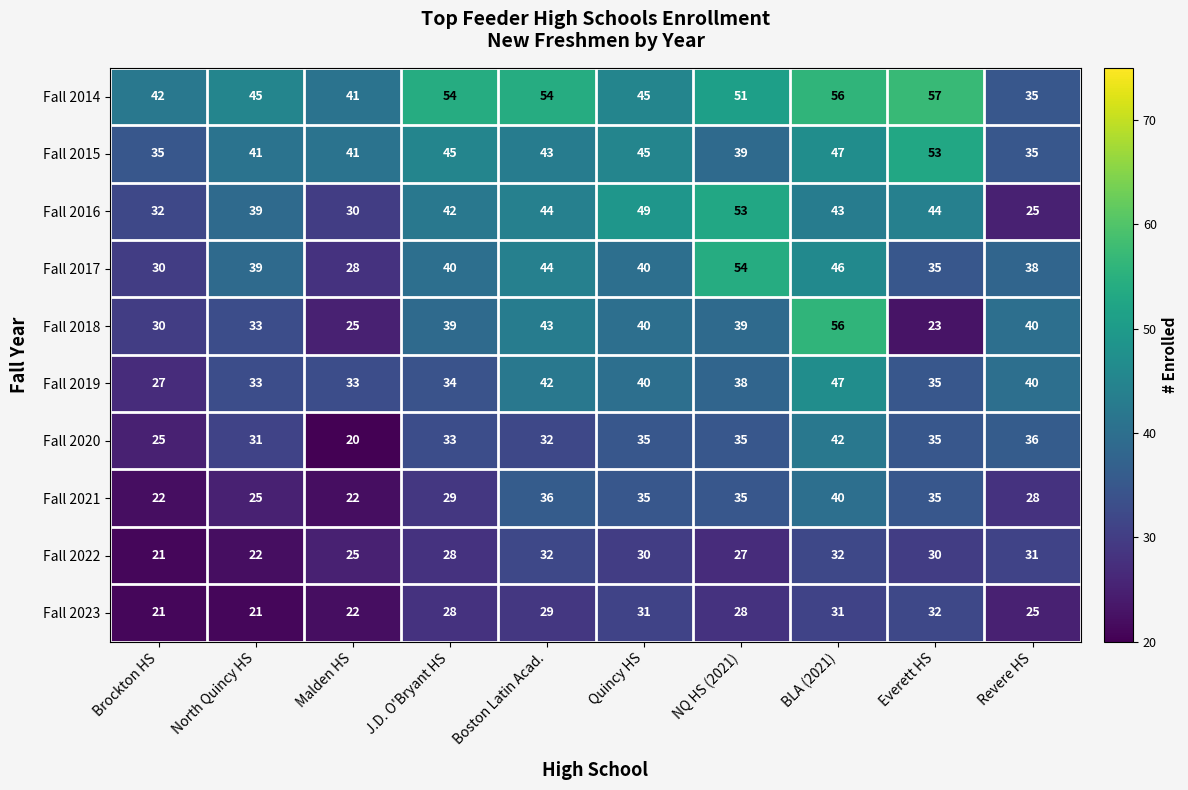

Which series changed the most between Malden HS and Quincy HS?

Fall 2016